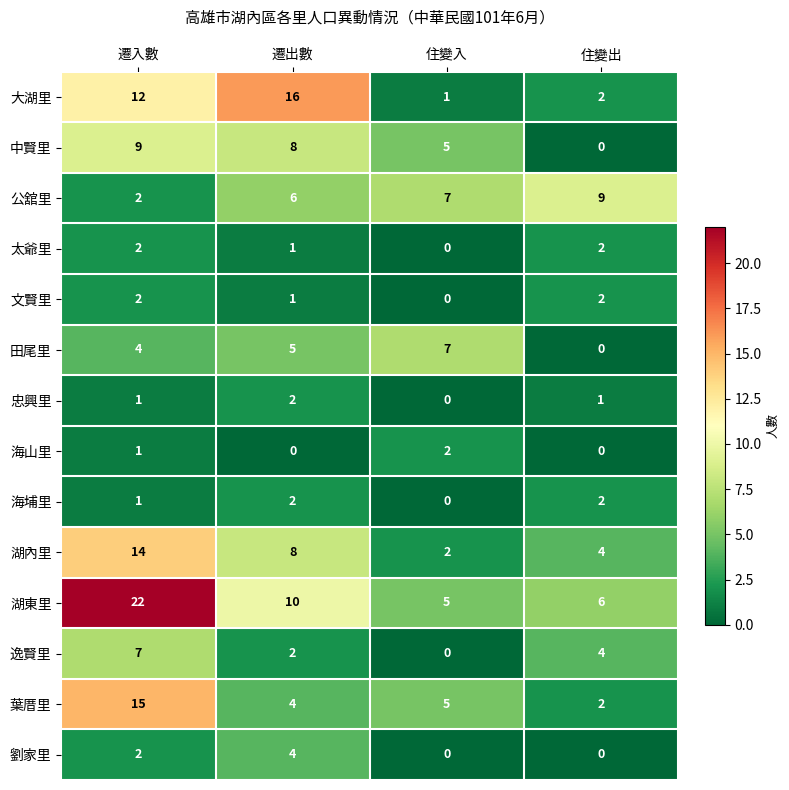

Is it true that 忠興里 equals 2 at 住變出?

False